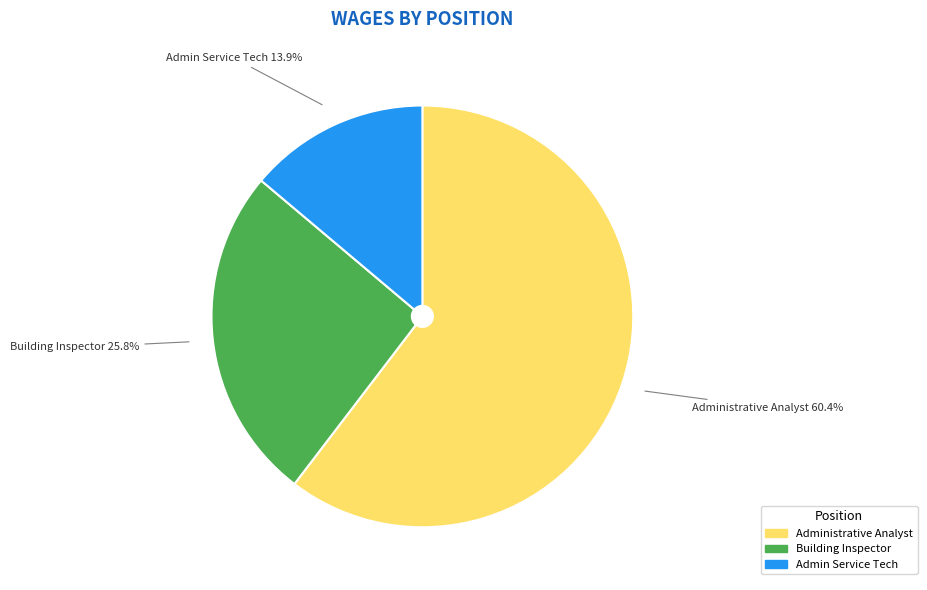

To the nearest percent, what percentage of the pie is Administrative Analyst?

60%